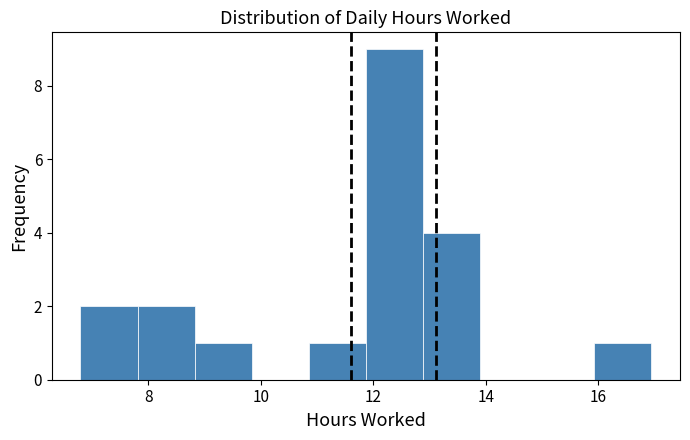

How tall is the bar that spans 7.8 to 8.8 on the x-axis? Neither the bar edges nor the heights are printed on the chart, so give them approximately, as read against the axes.

2